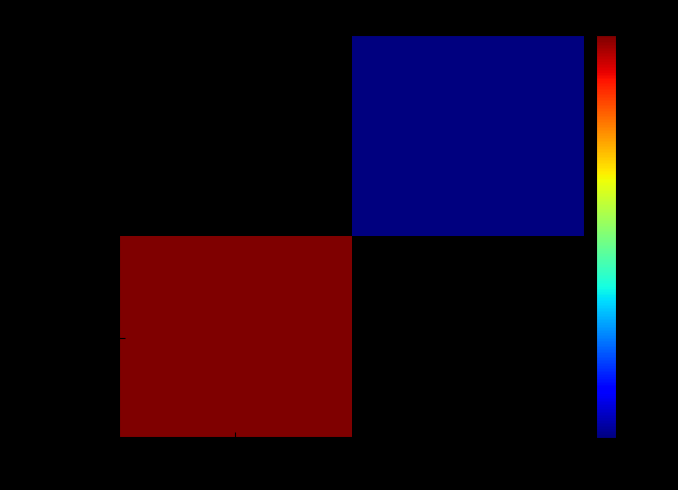

At how many categories does at least one series exceed 848?

1